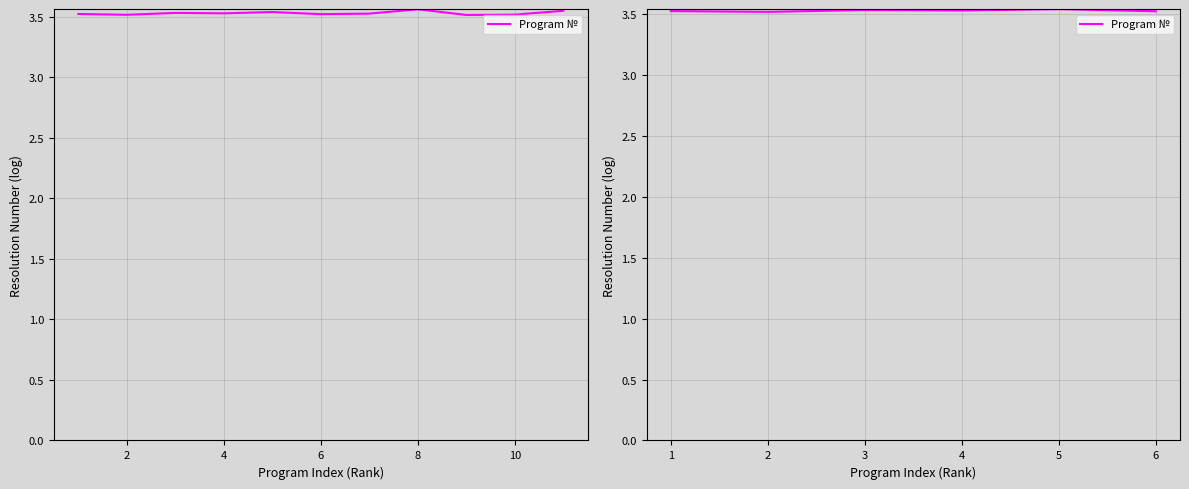

How many distinct data groups are displayed?

1